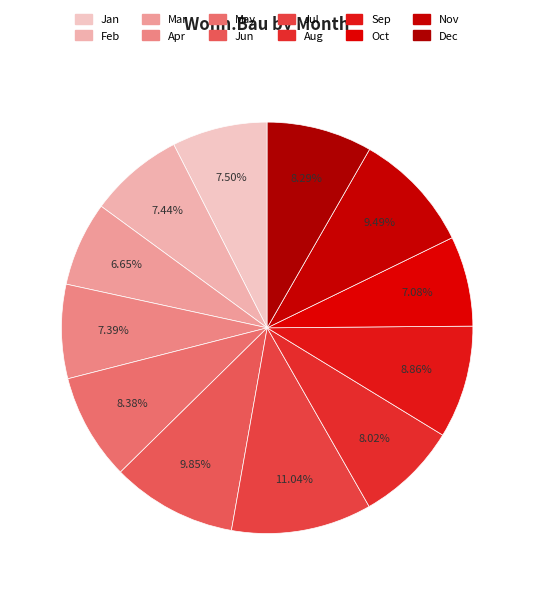

How many segments does this pie chart have?

12